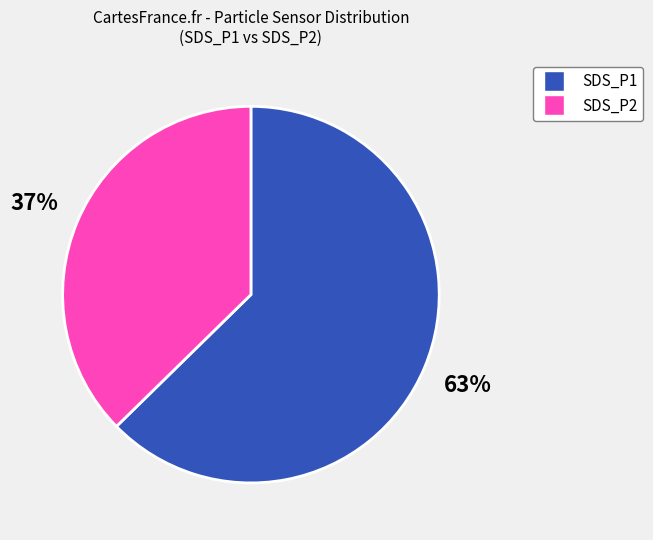

To the nearest percent, what is the average slice percentage?

50%